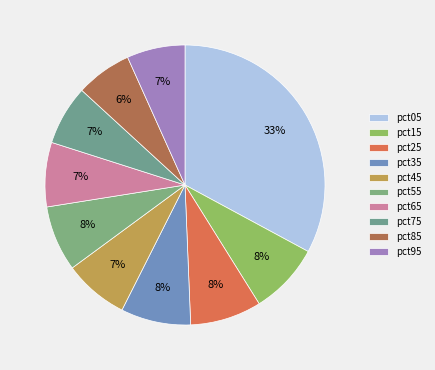

The pct65 slice represents 7% of the pie. True or false?

True